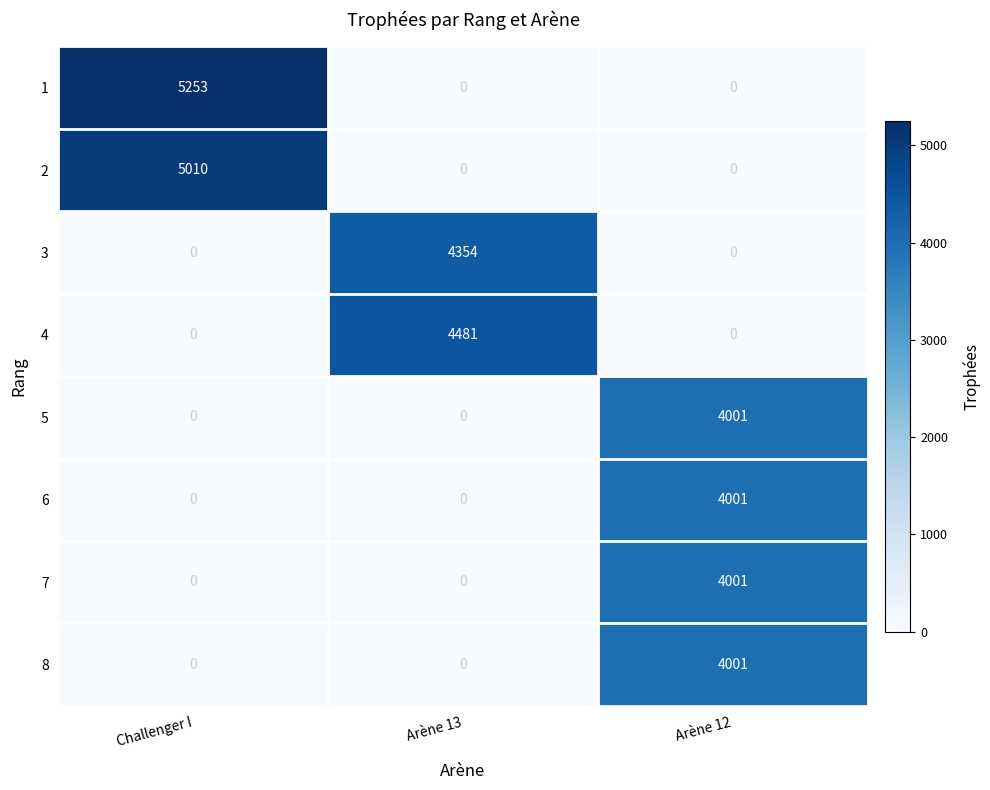

How many 8 values are between 0 and 4001?

3